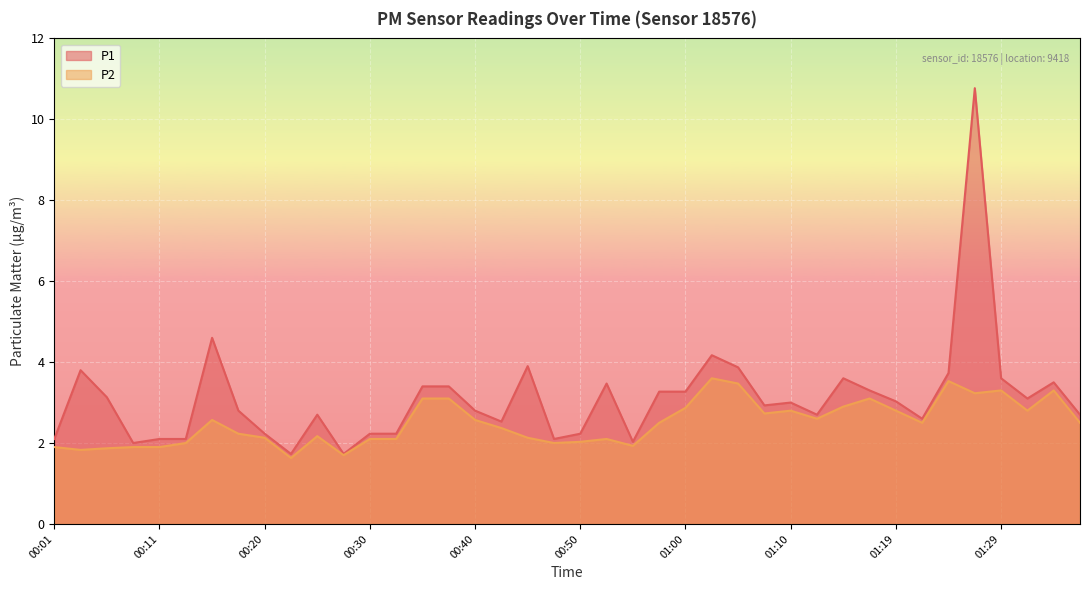

Where is the first local maximum for P1?

00:03